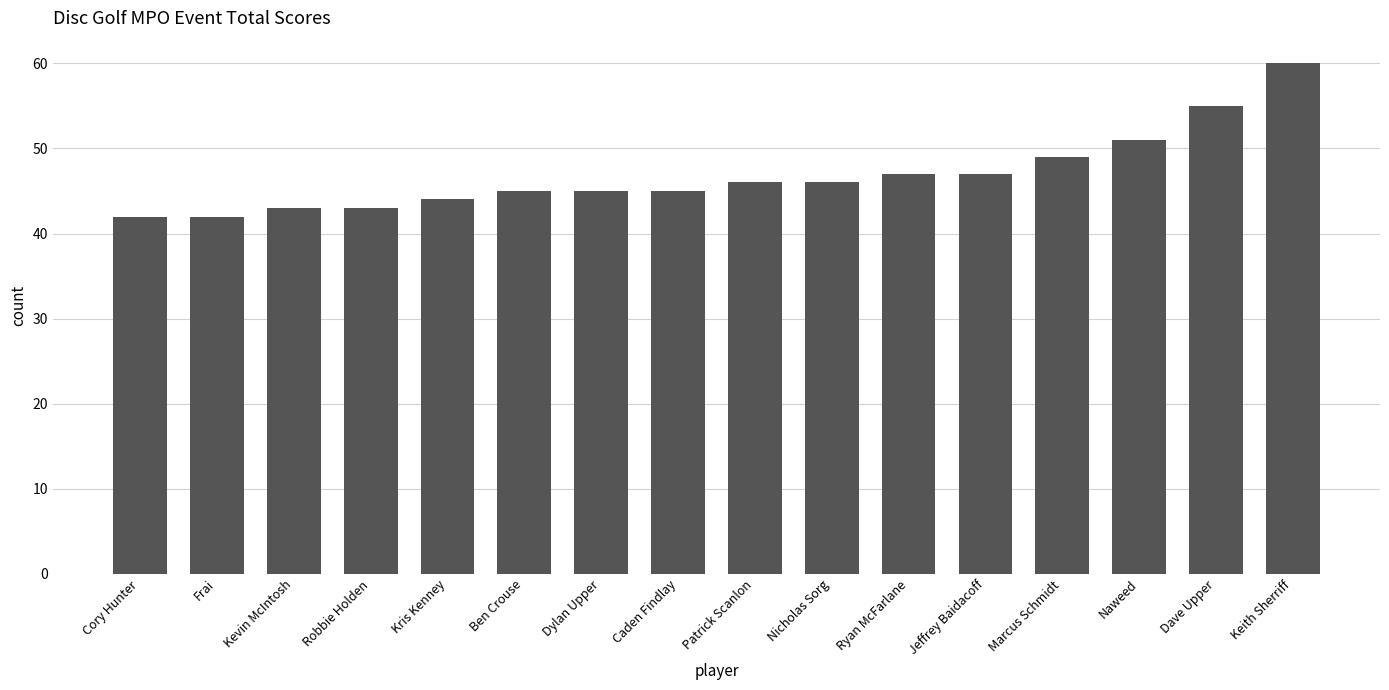

What is the label of the 5th bar from the right?

Jeffrey Baidacoff